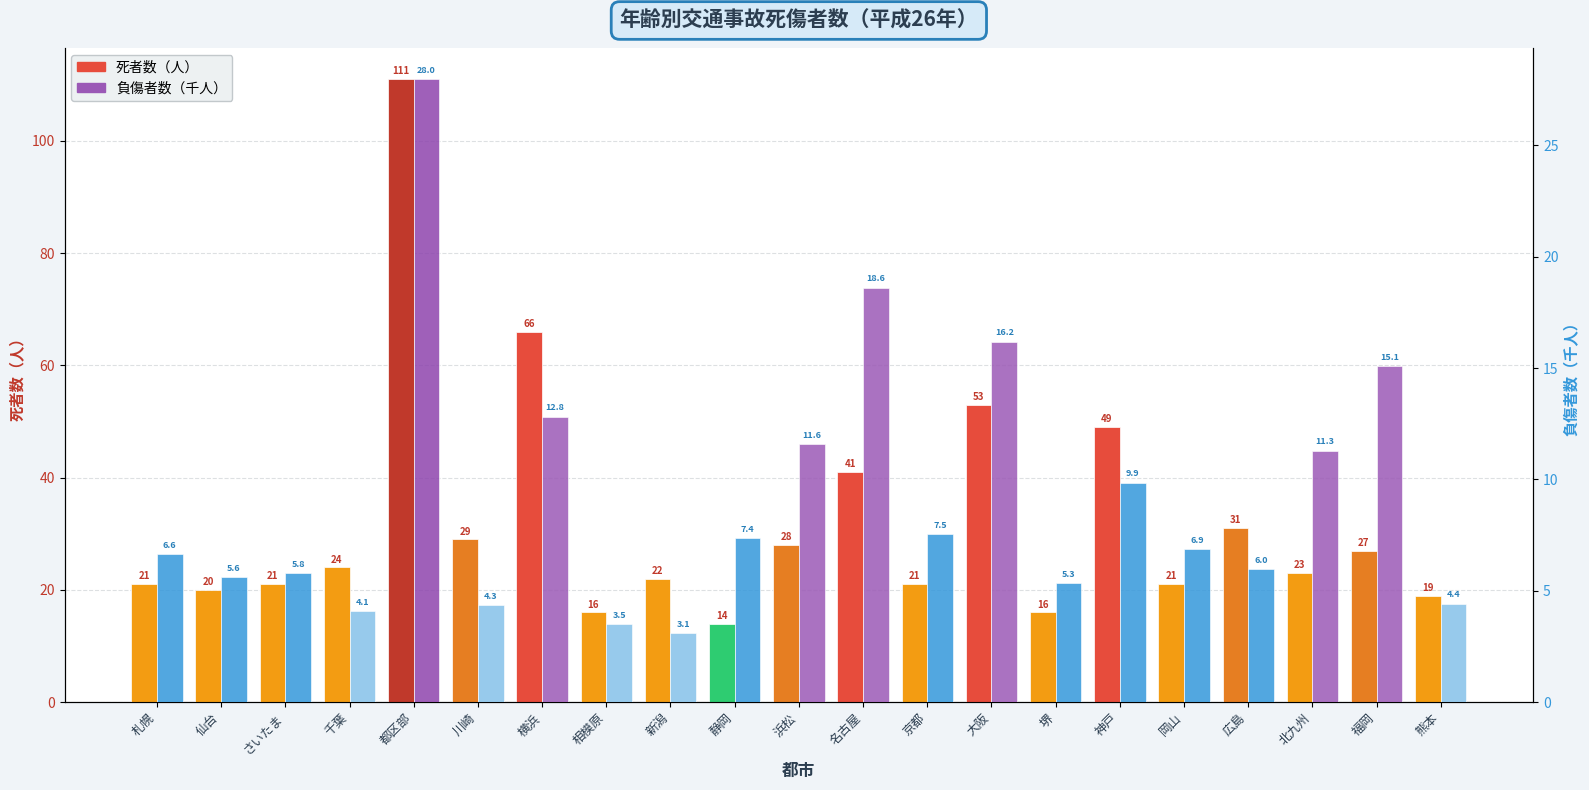

How many bars are there in total?

42